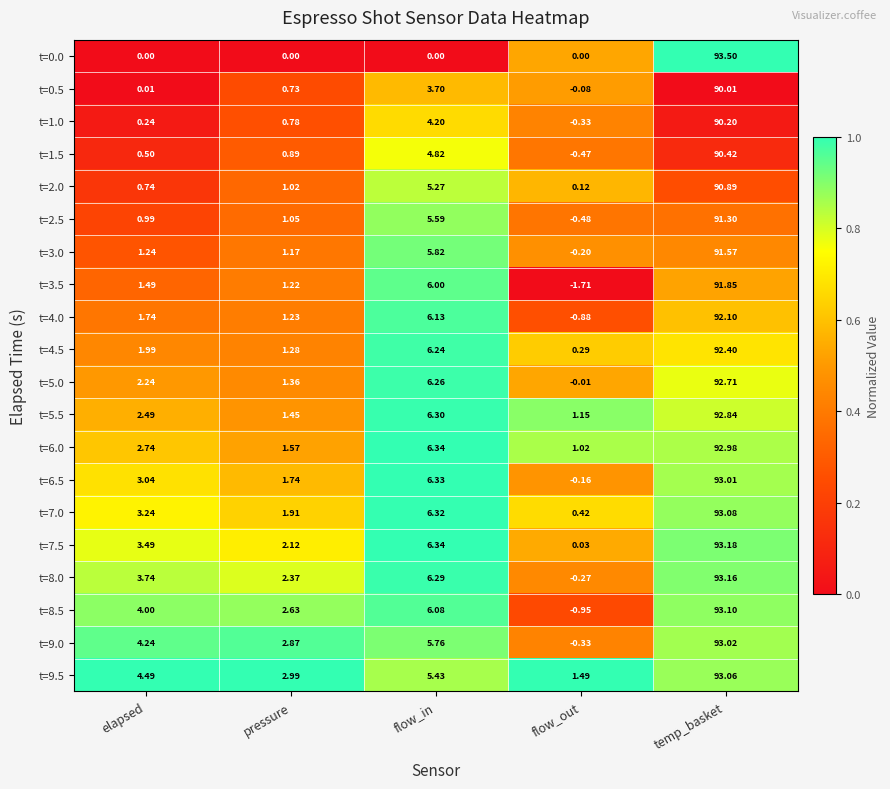

At which label does t=6.0 first exceed 2?

elapsed